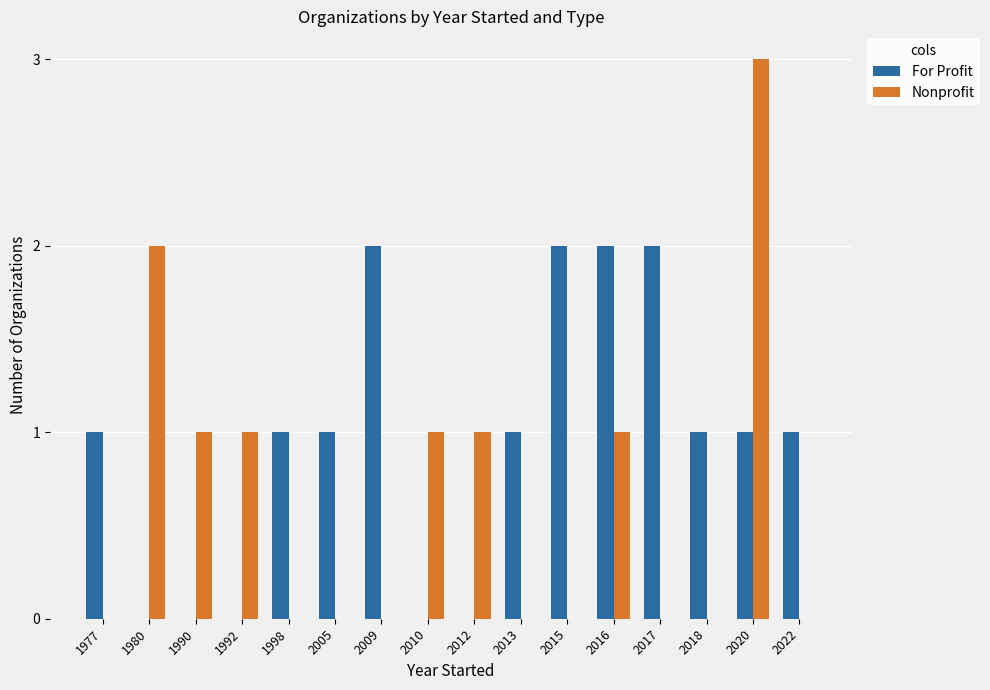

How many For Profit values are between 0 and 2?

16